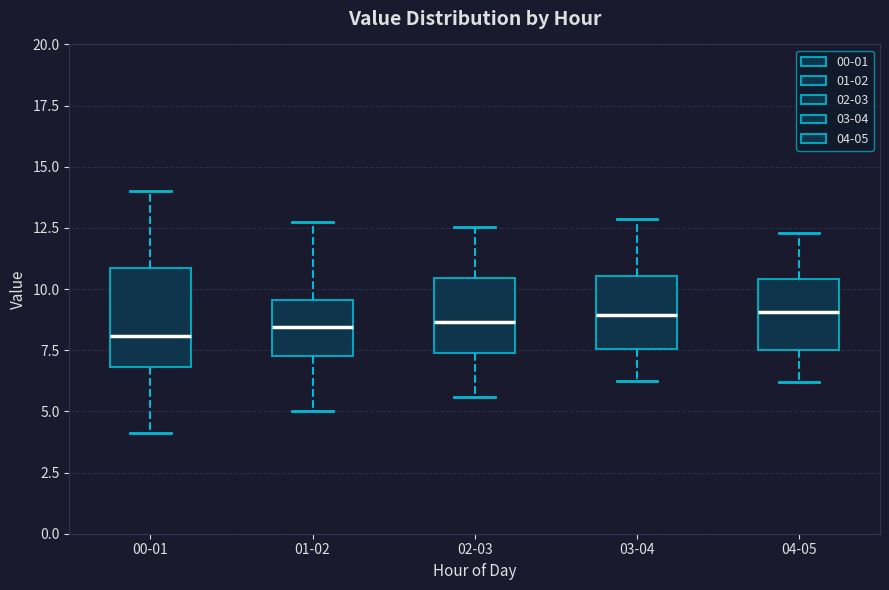

Reading left to right, read every box against the y-axis: the position of its median line, the range the box covers, and the ends of its whiskers. The values are not printed on the chart, so give them approximately, as read against the axis.

00-01: median 8.0, box 7.0 to 11.0, whiskers 4.0 to 14.0
01-02: median 8.5, box 7.0 to 9.5, whiskers 5.0 to 12.5
02-03: median 8.5, box 7.5 to 10.5, whiskers 5.5 to 12.5
03-04: median 9.0, box 7.5 to 10.5, whiskers 6.5 to 13.0
04-05: median 9.0, box 7.5 to 10.5, whiskers 6.0 to 12.5